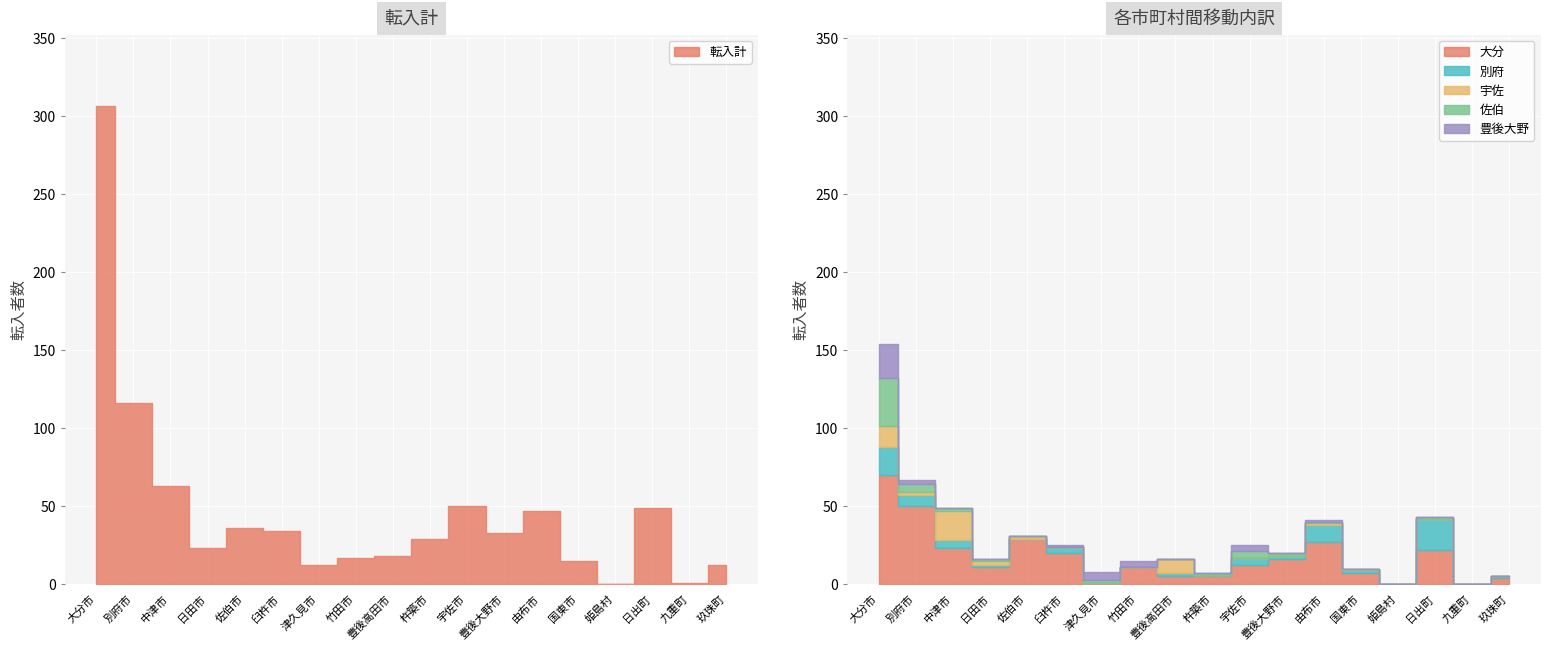

What is the value of the 大分 point at the 4th from the left?

11